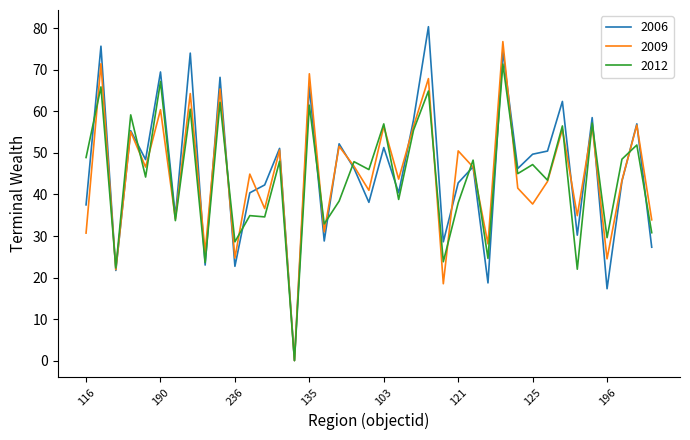

Which series has the largest range (max minus min)?

2006